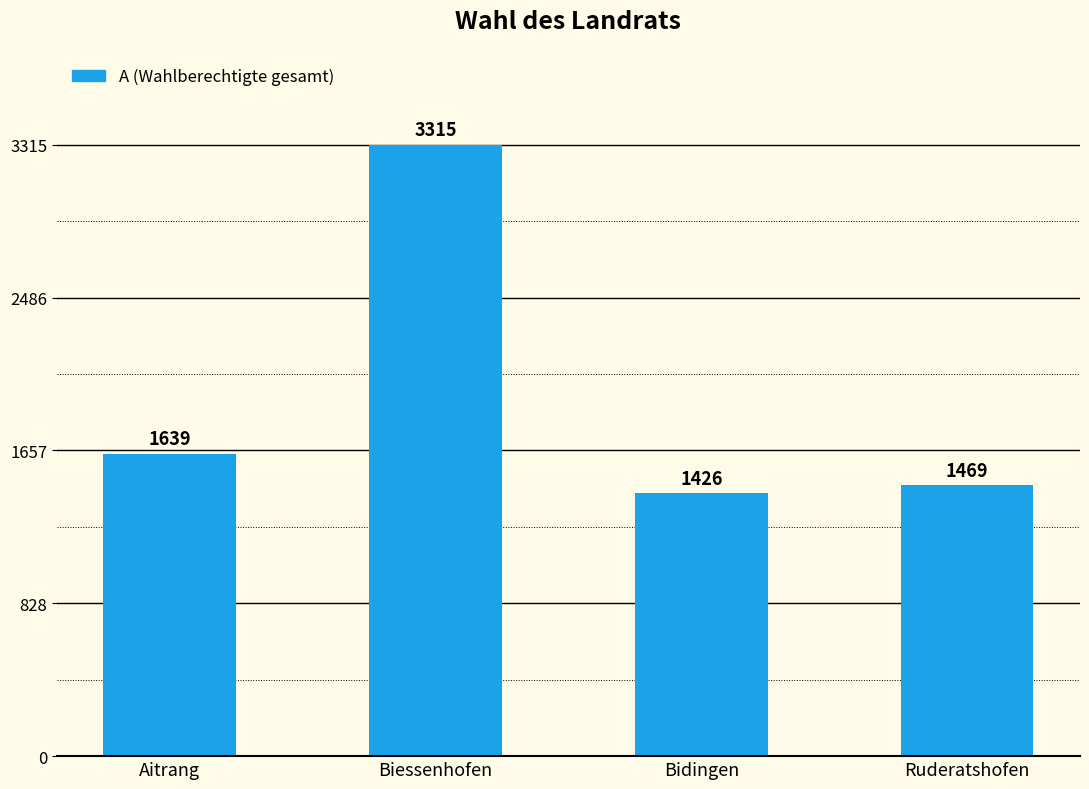

What is the ratio of the value at Aitrang to the value at Biessenhofen?

0.5